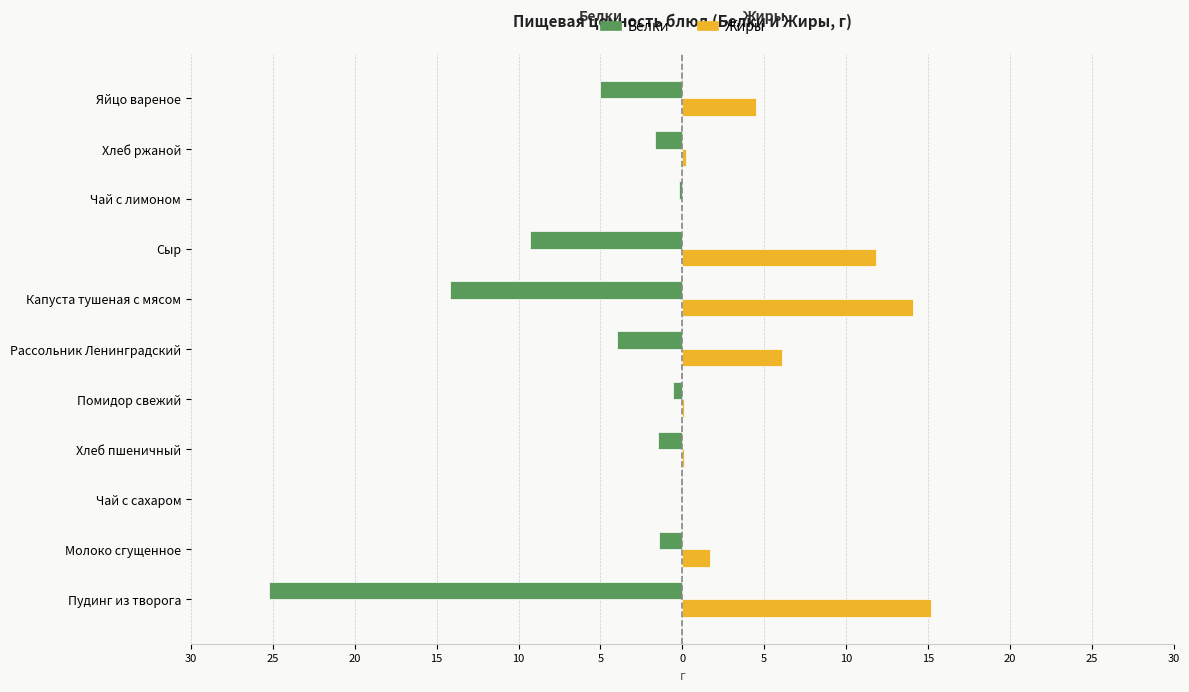

What are all the series names shown in the legend?

Белки, Жиры